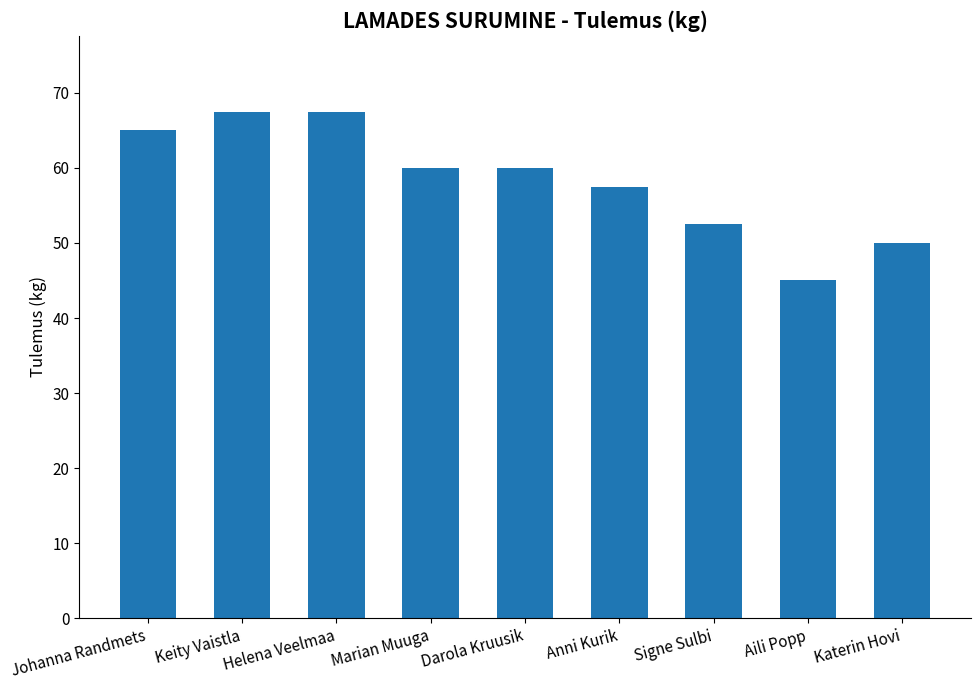

What is the average value?

58.3